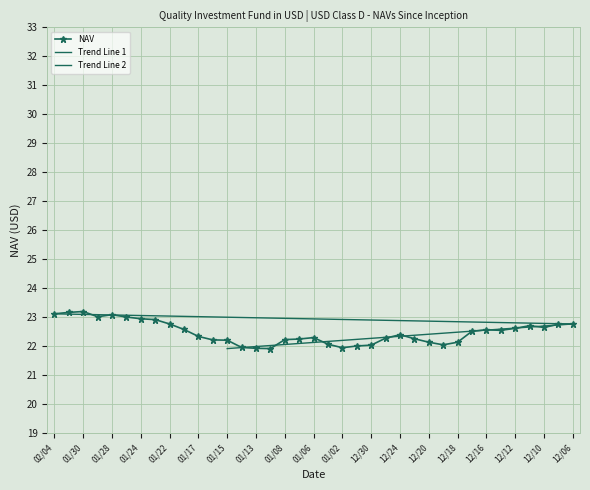

The chart shows a value of 12.8 at 12/10. True or false?

False